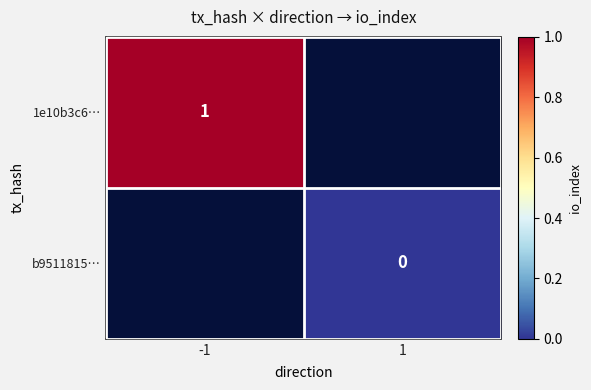

Is the value of 1e10b3c6… at -1 greater than the value of b9511815… at 1?

Yes